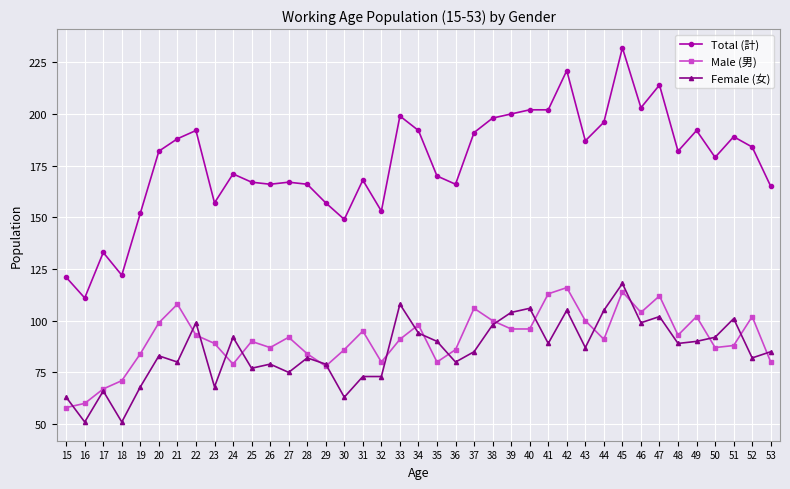

Which series has the largest total across all categories?

Total (計)